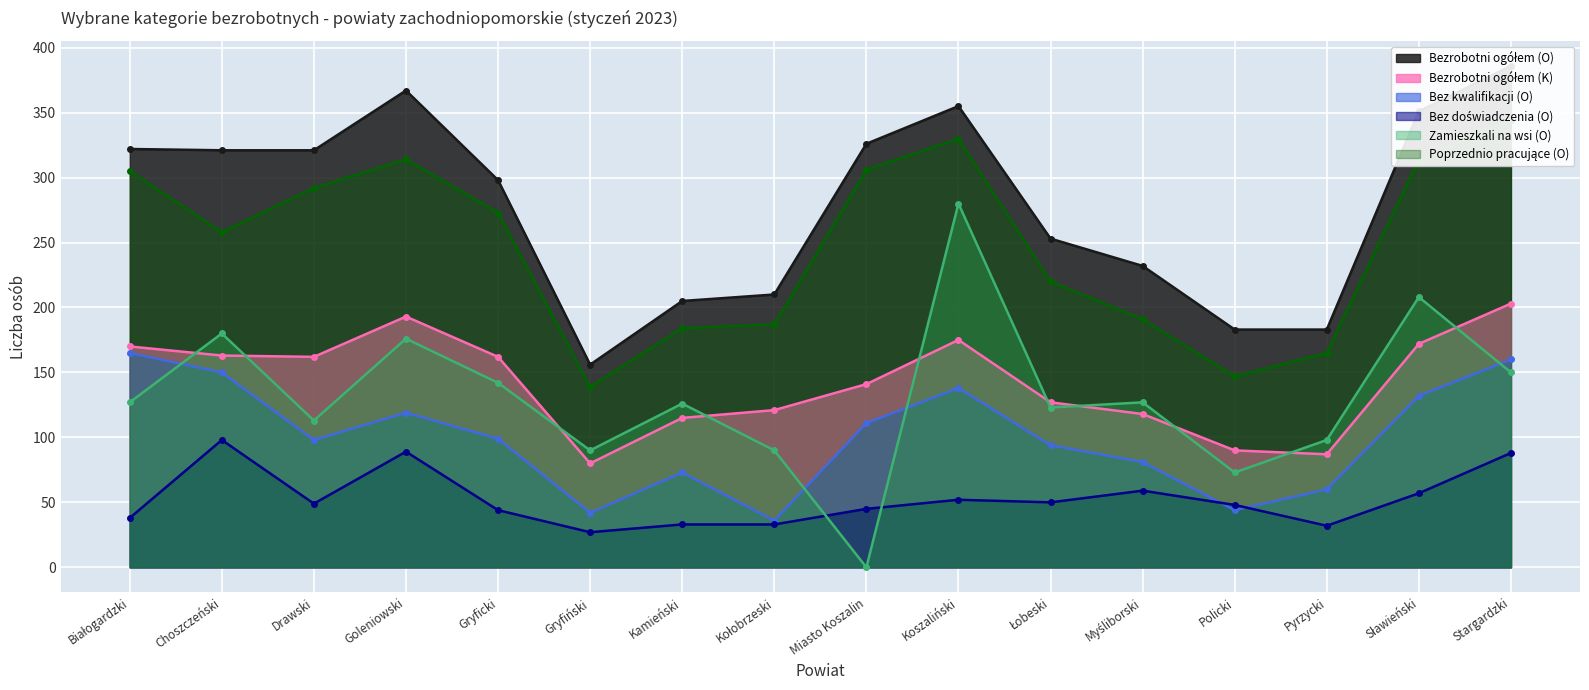

How many lines are shown in the chart?

6